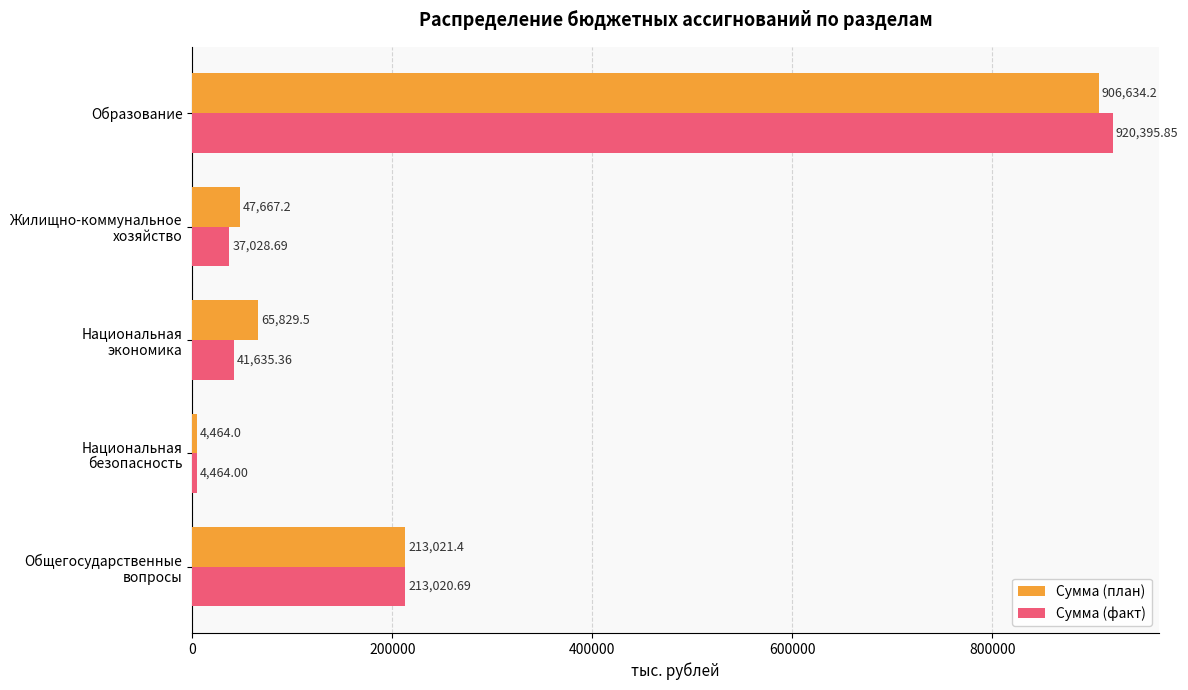

What is the difference between the maximum and second lowest values in the Сумма (план) series?

858967.0